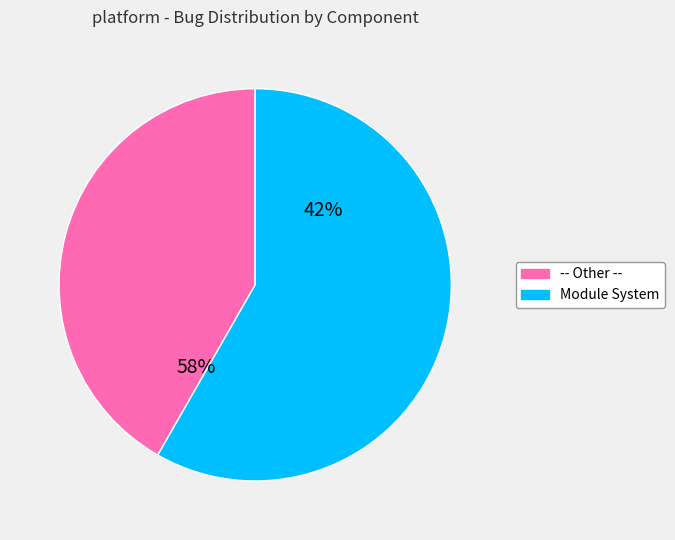

Which category has the smallest portion of the pie?

-- Other --